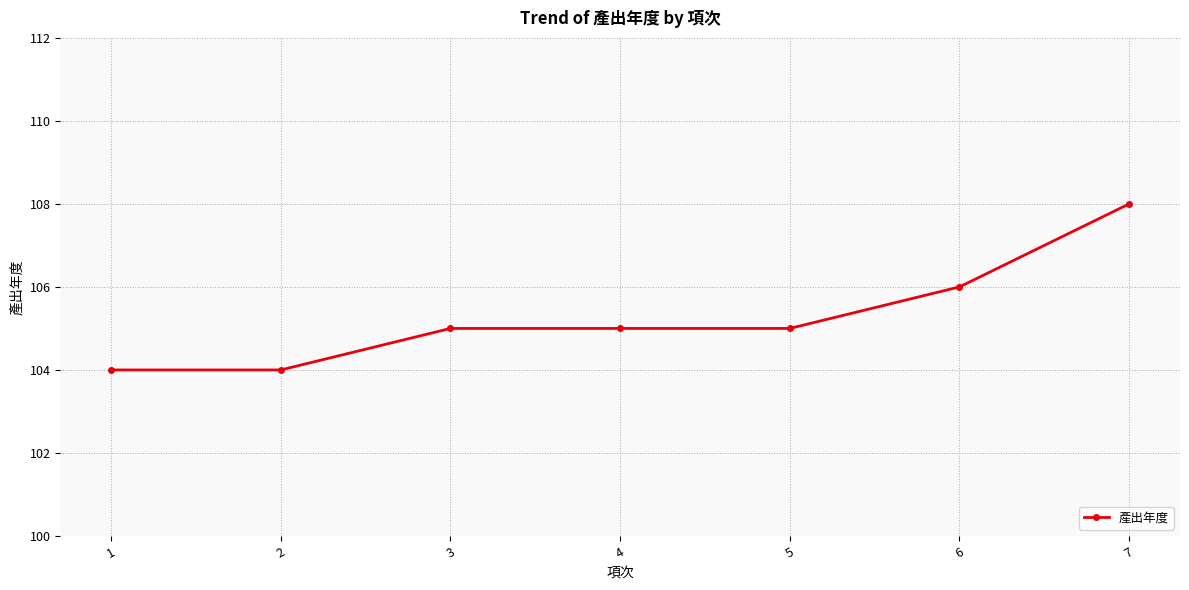

At which category does the chart reach its peak across all series?

7